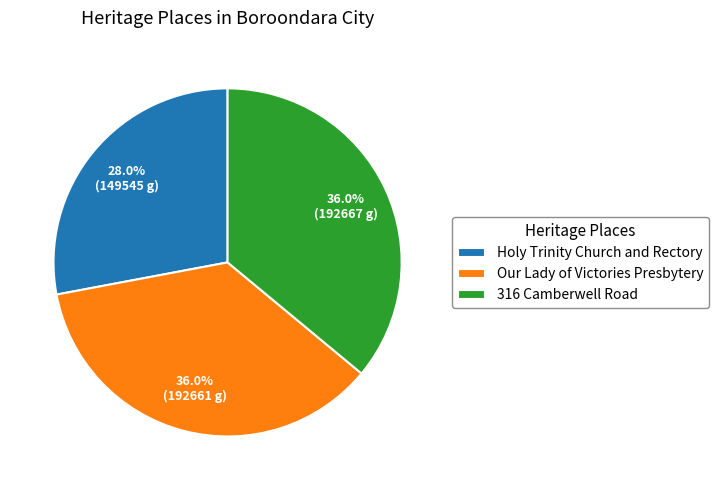

To the nearest percent, what is the difference between the largest and smallest slice percentages?

8%